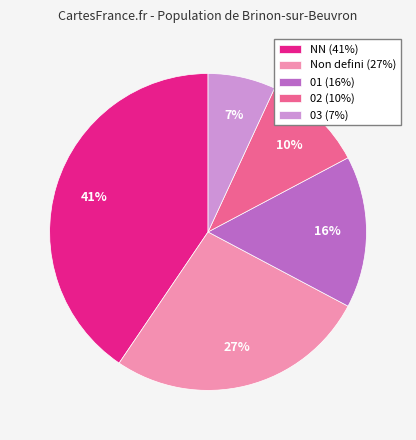

Count the number of slices in the pie.

5